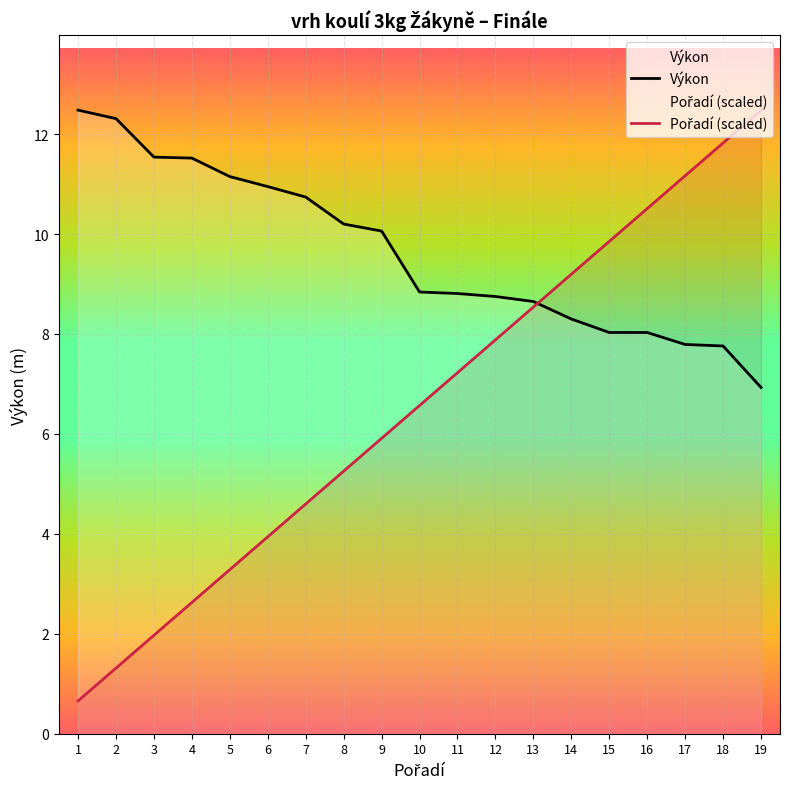

How many values in the Výkon series exceed 8?

16